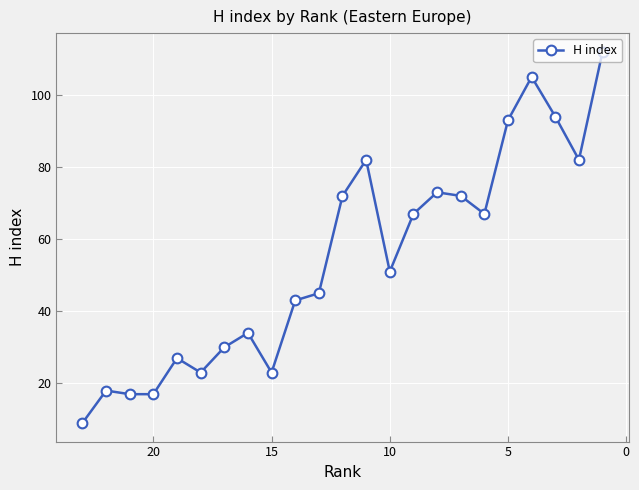

What is the value of the 15th point from the left?

67